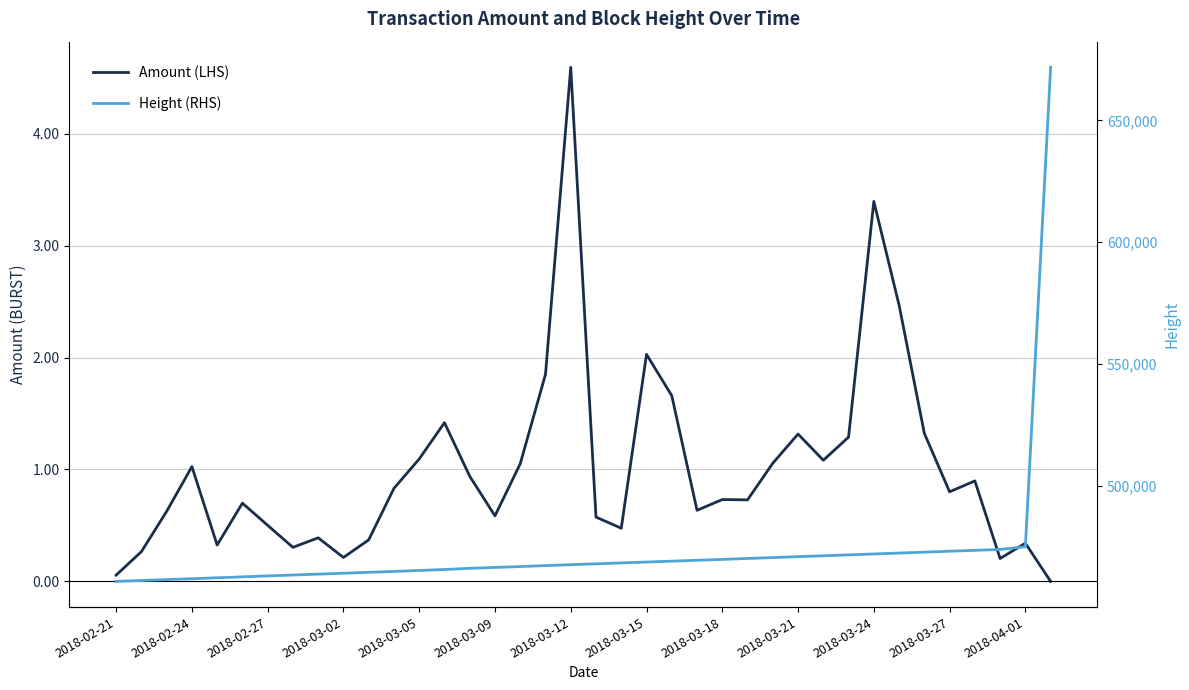

At how many categories does at least one series exceed 504343?

1